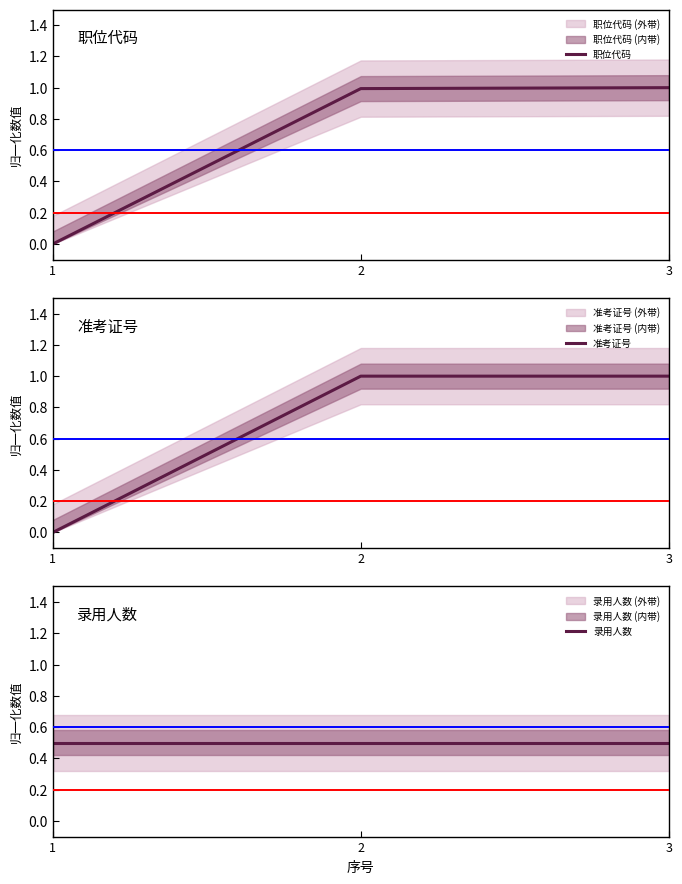

Between 3 and 2, which is larger?

3